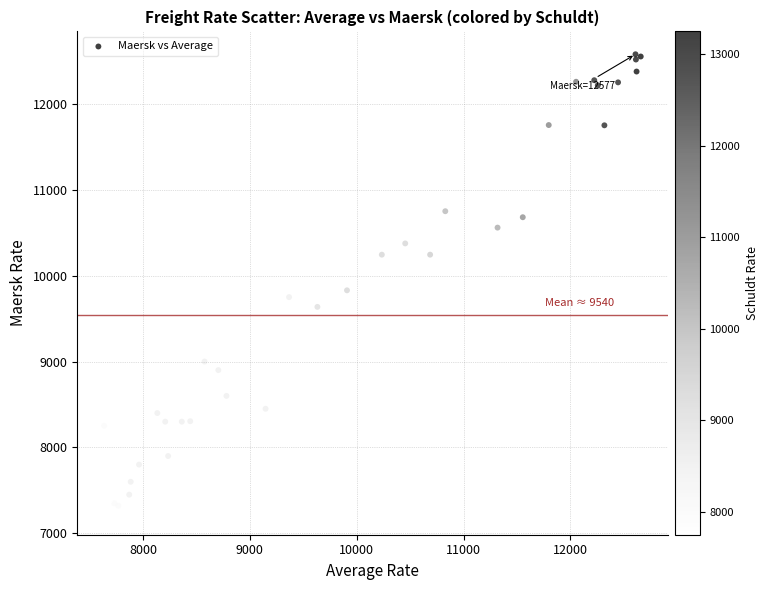

What Y value in the scatter plot is closest to 9913?

9829